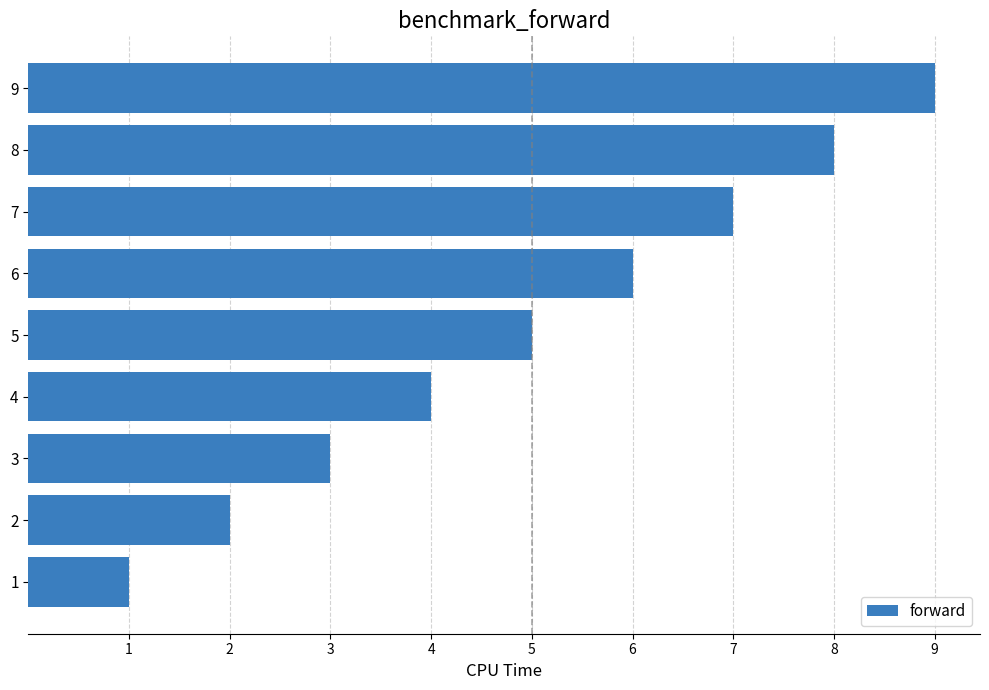

Are the bars grouped side by side (vs. stacked)?

No